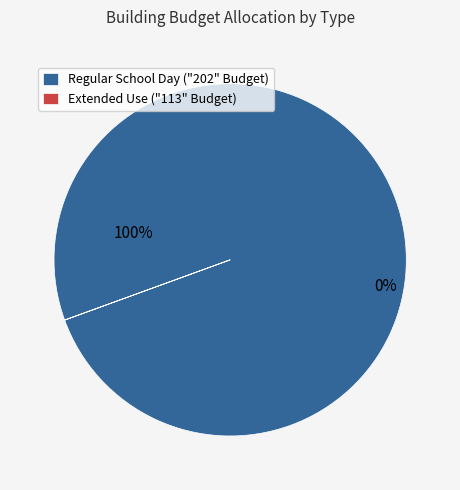

Which series changed the most between 21 and 36?

REGULAR SCHOOL DAY ("202" BUDGET)